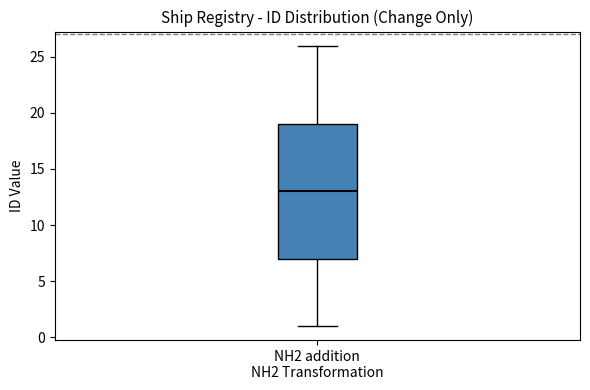

Read this box plot against the y-axis: the position of the median line, the range covered by the box, and the ends of both whiskers. The values are not printed on the chart, so give them approximately, as read against the axis.

median 13, box 7 to 19, whiskers 1 to 26